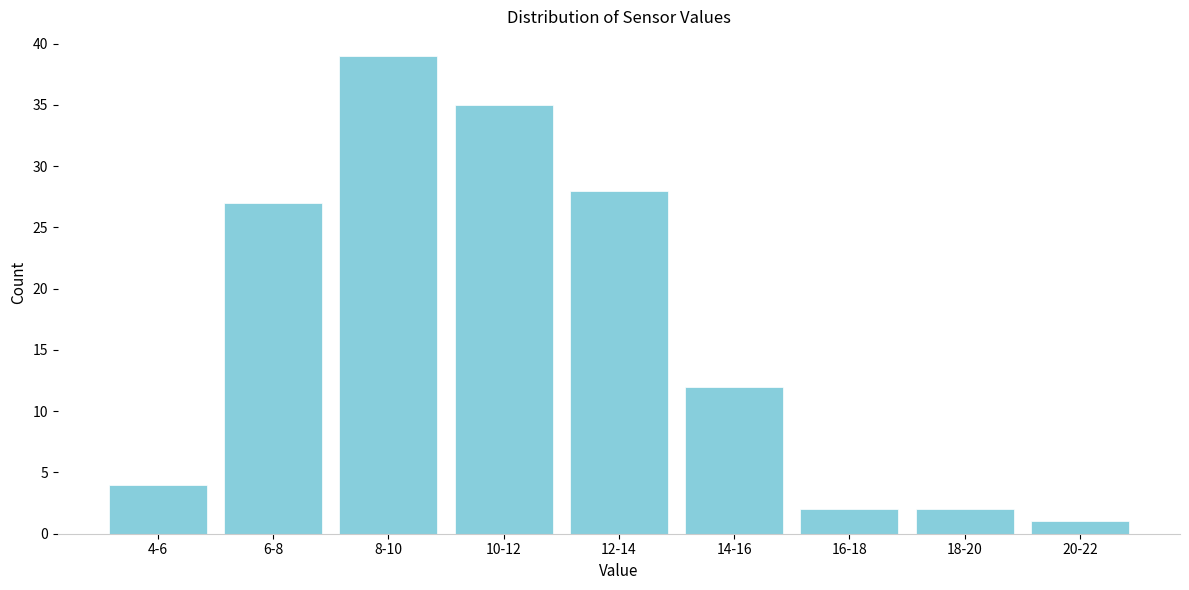

Reading left to right, list all the values displayed in this chart.

4	27	39	35	28	12	2	2	1